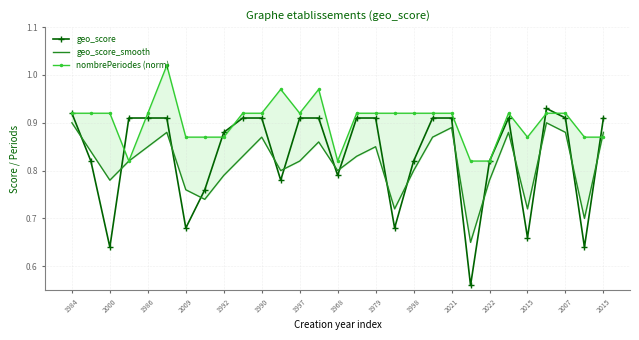

Which series has the largest total across all categories?

nombrePeriodes (norm)